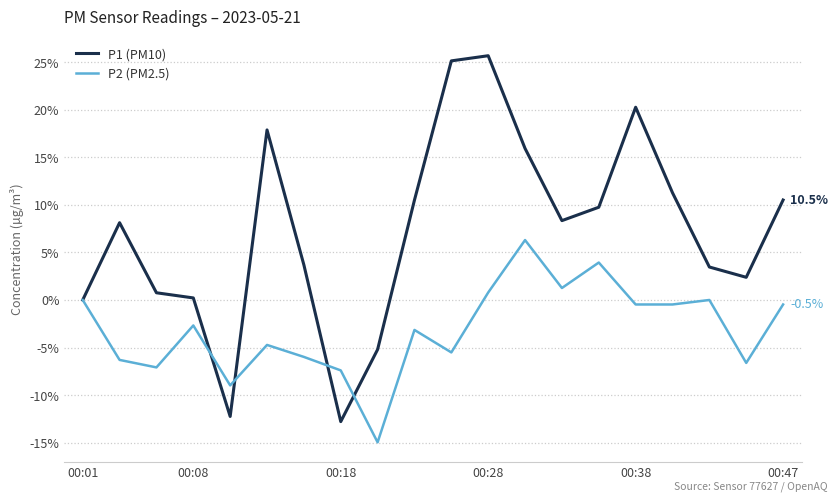

Which series has the widest spread of values?

P1 (PM10)